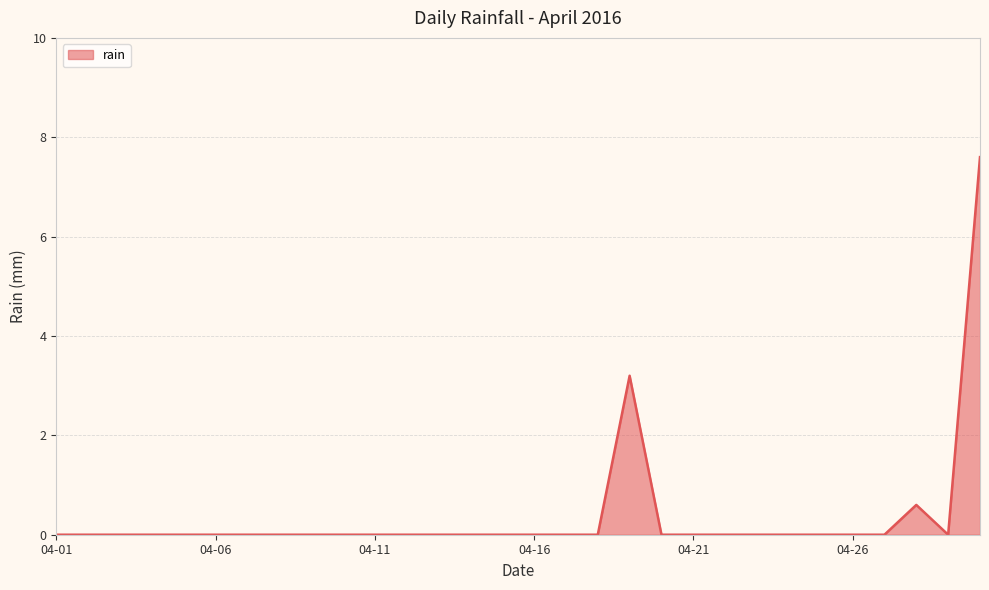

What is the greatest value displayed?

7.6